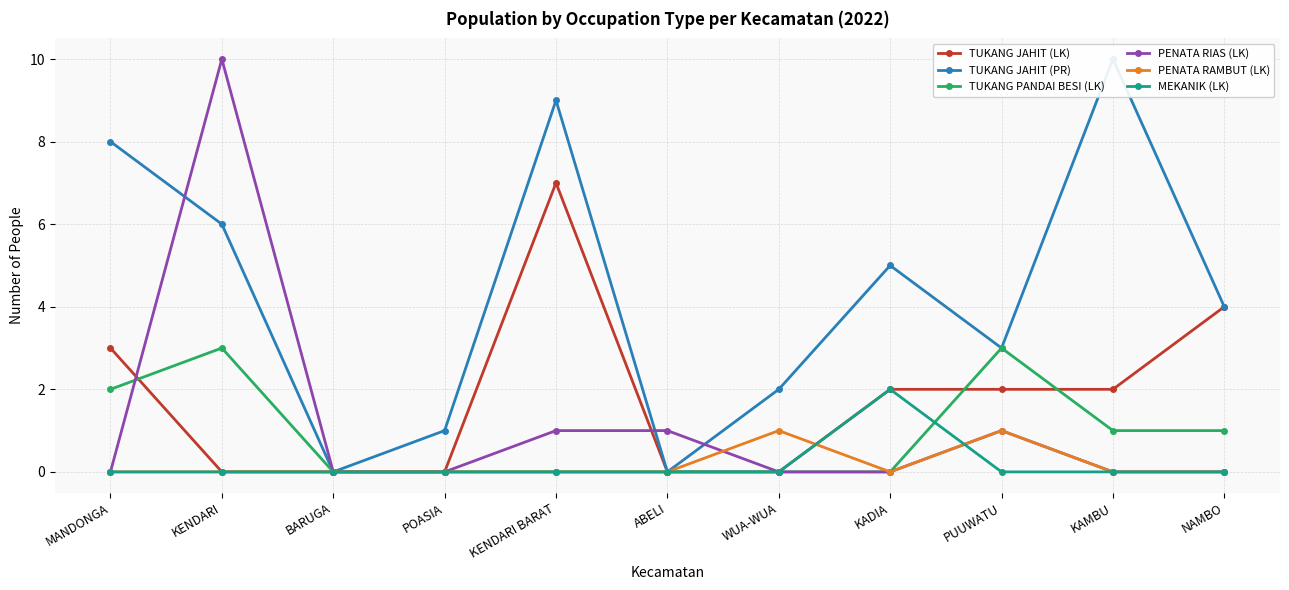

How many series are shown in this chart?

6